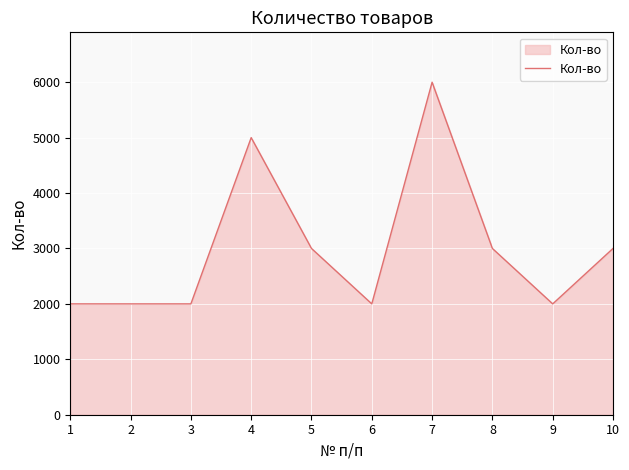

What is the ratio of the value at 2 to the value at 7?

0.3